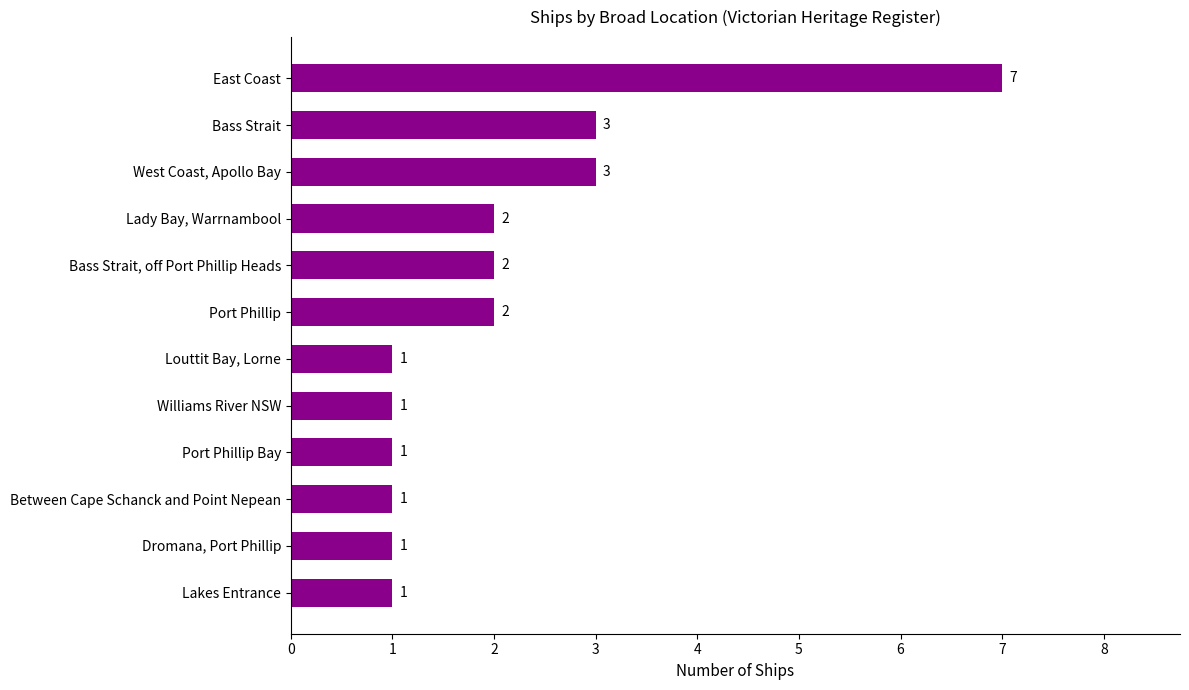

What is the ratio of the value at Williams River NSW to the value at Louttit Bay, Lorne?

1.0